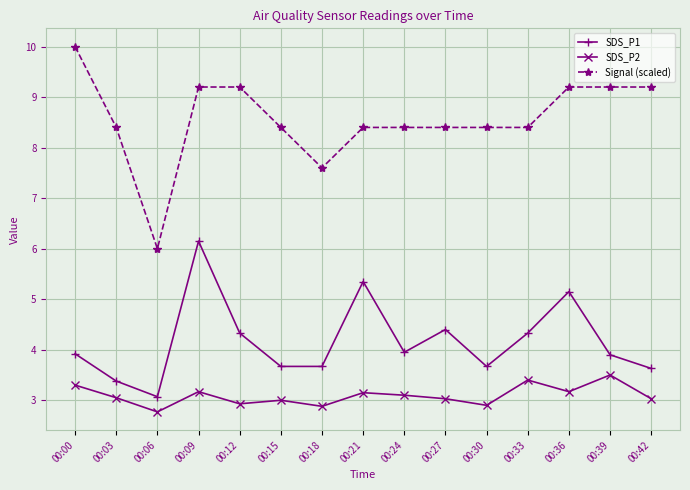

True or false: SDS_P1 has a value of 3.7 at 00:30.

True